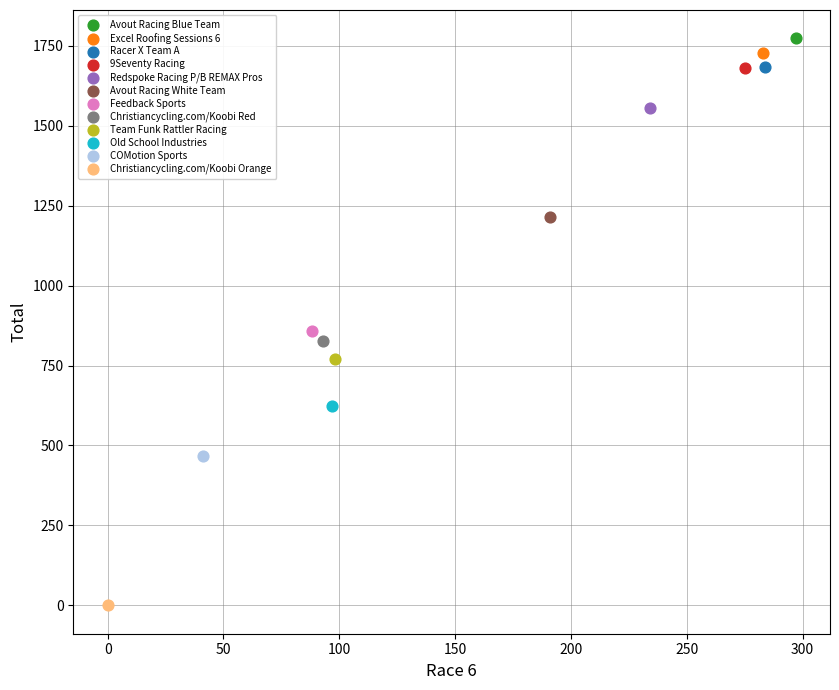

Which series reaches the maximum Y coordinate?

Avout Racing Blue Team